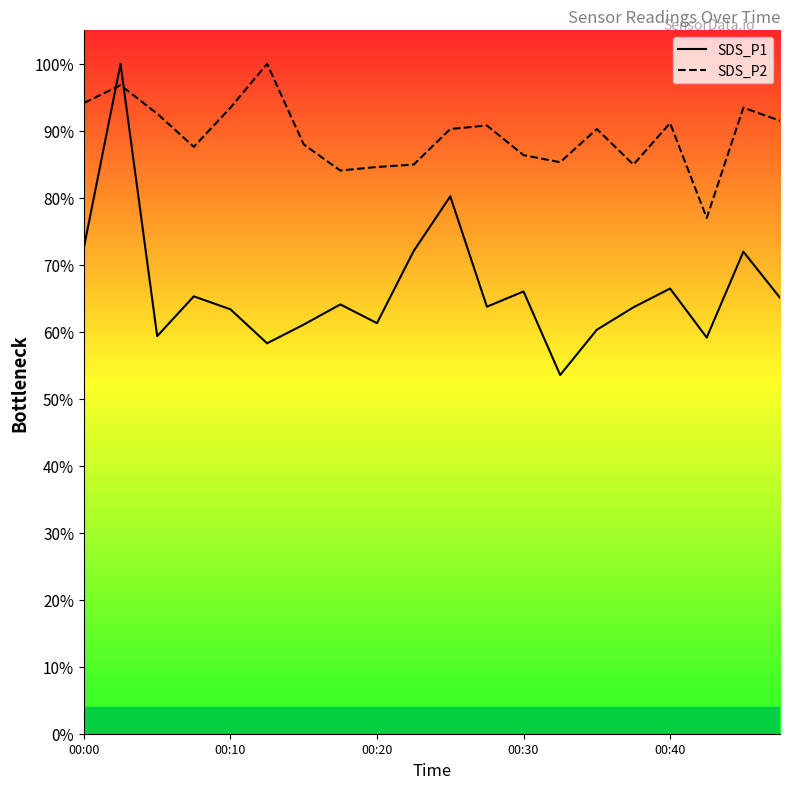

List the series in order of their overall mean, lowest first.

SDS_P1, SDS_P2